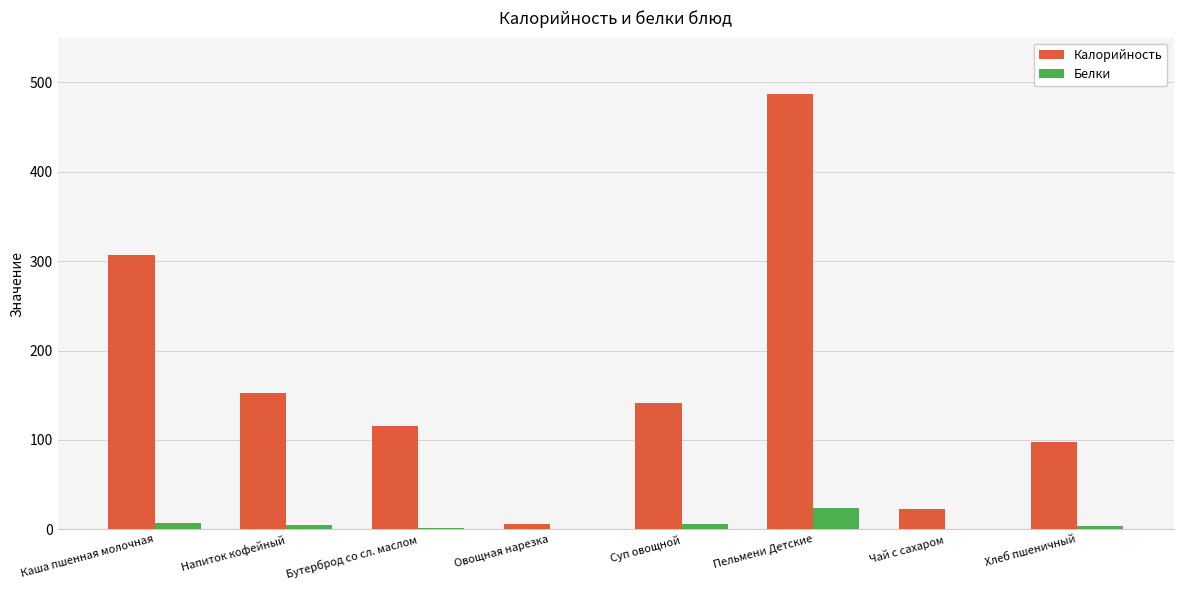

Which series has the largest range (max minus min)?

Калорийность